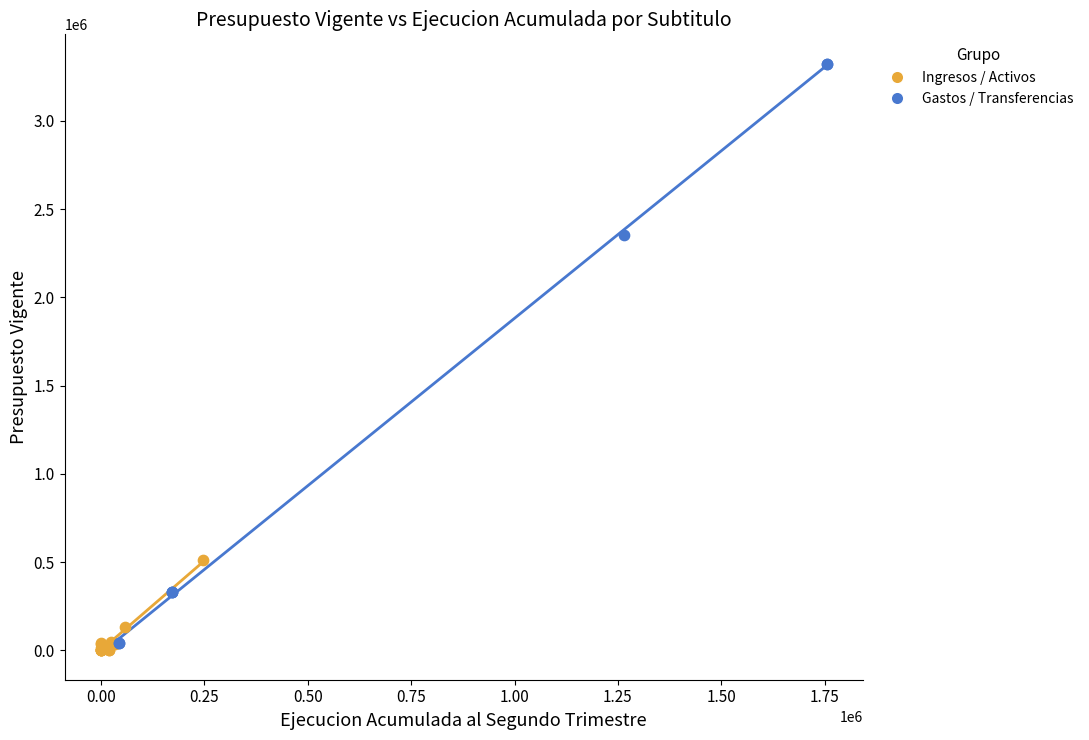

Which series contains the highest Y value?

Gastos / Transferencias